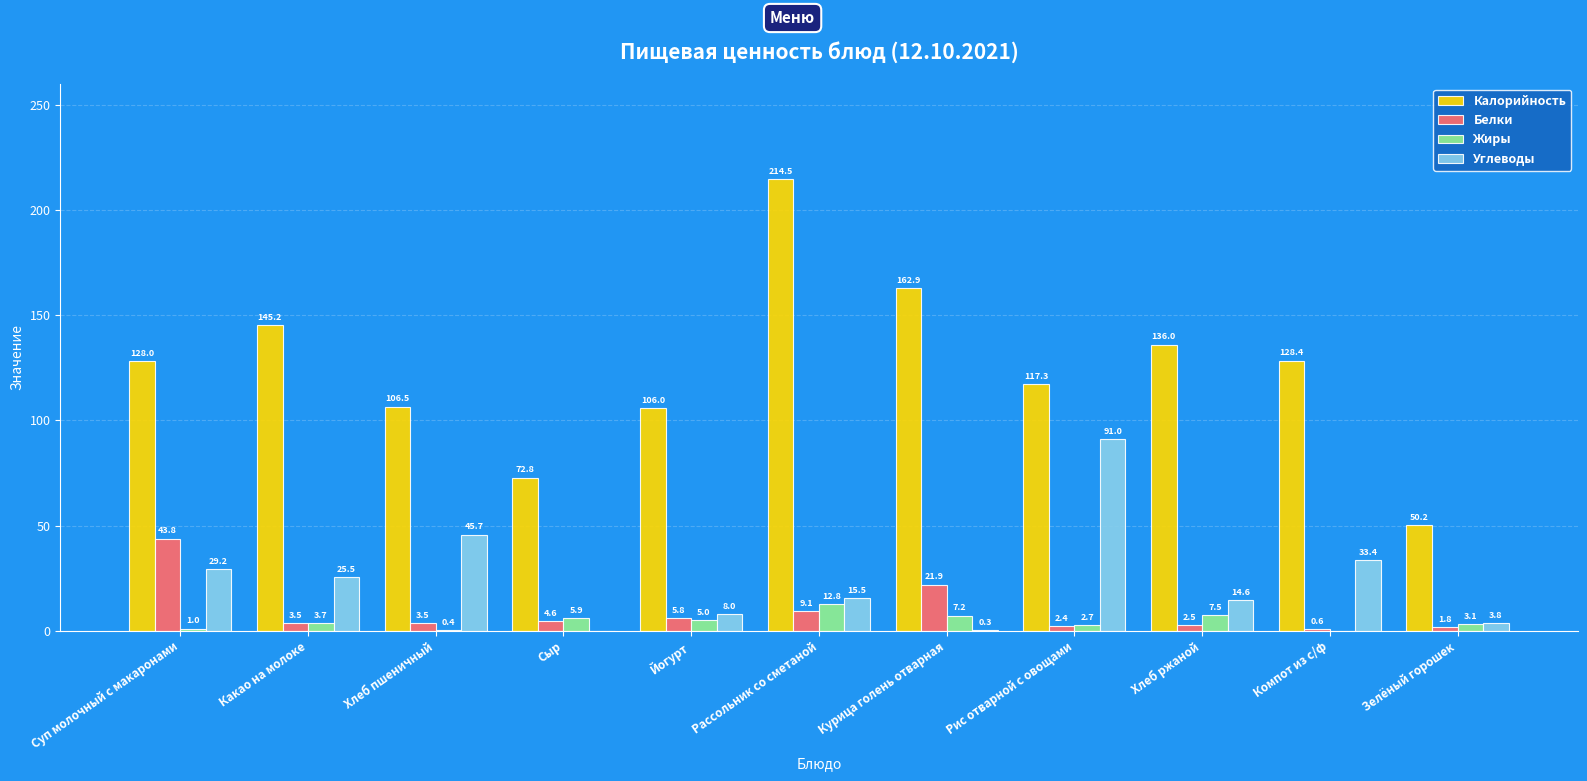

What is the sum of all Белки values?

99.5